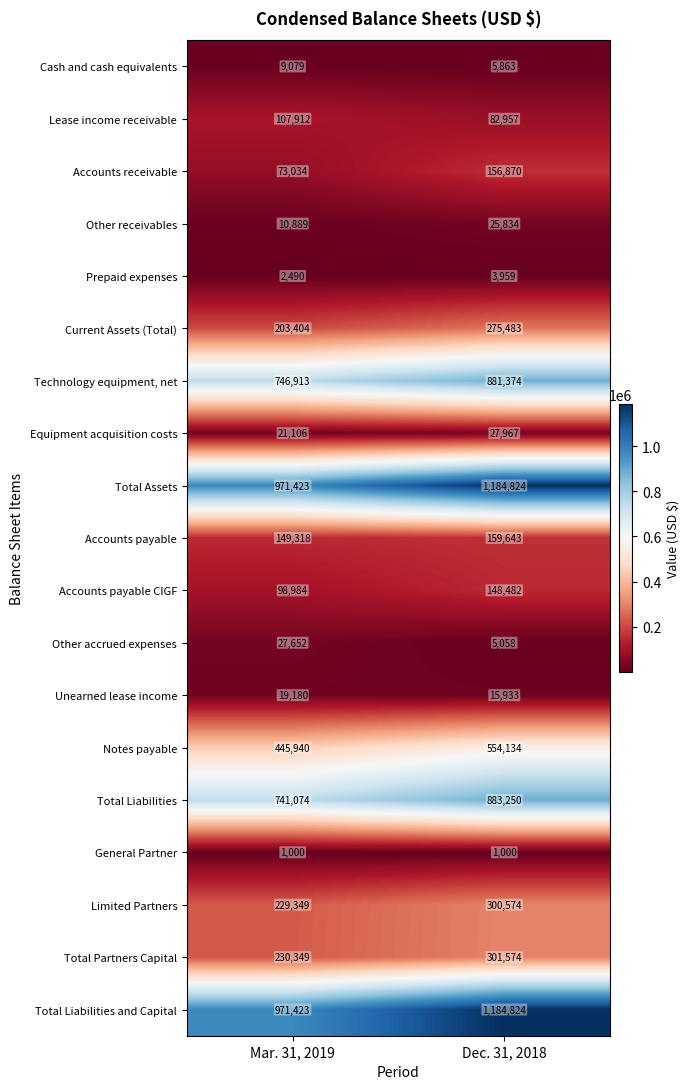

What is the difference between the maximum and minimum values in the Current Assets (Total) series?

72079